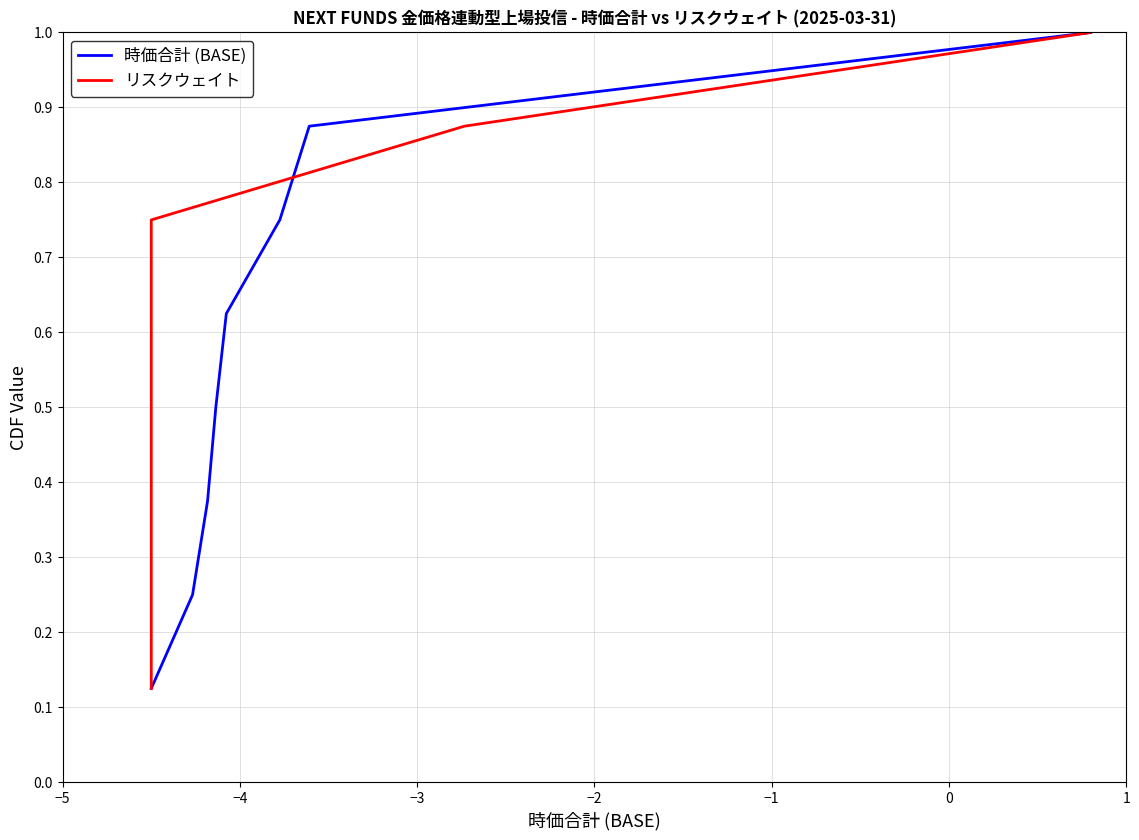

What is the highest value of the 時価合計 (BASE) series?

1.0